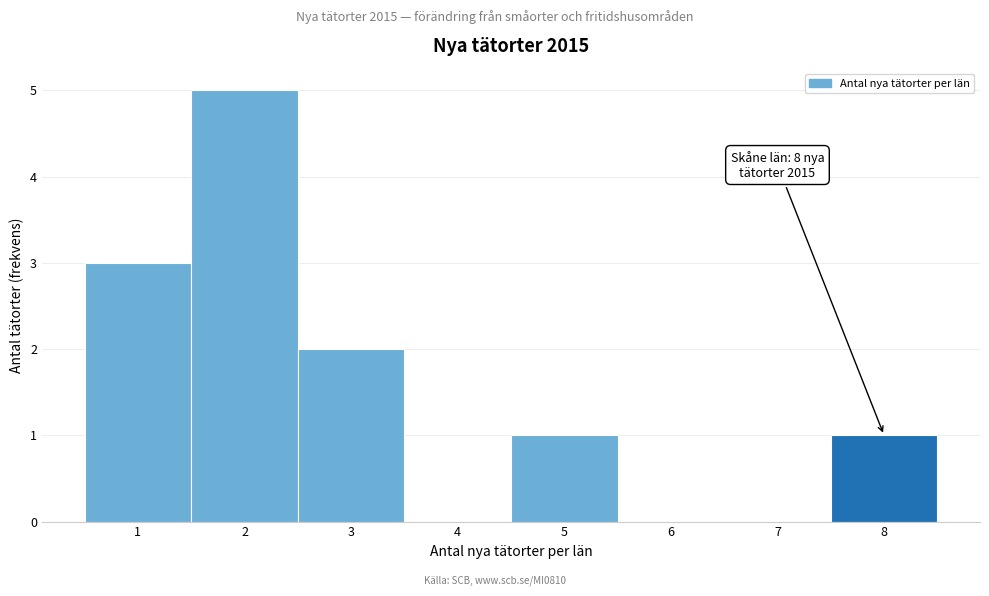

Over which range of the x-axis is the bar tallest?

1.5 to 2.5